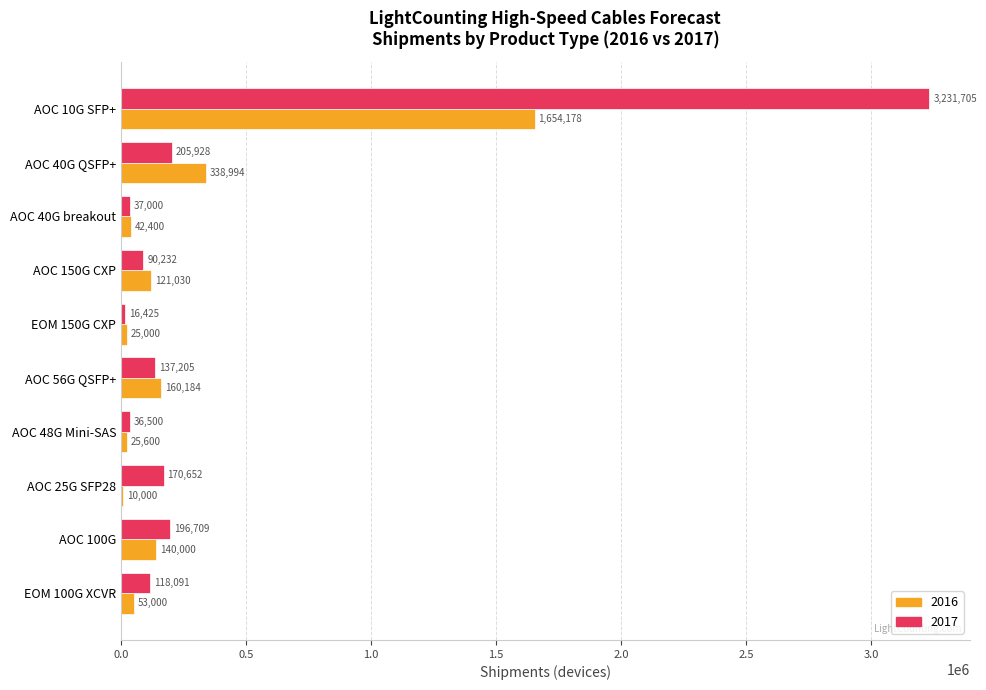

How many data points does each series have?

10